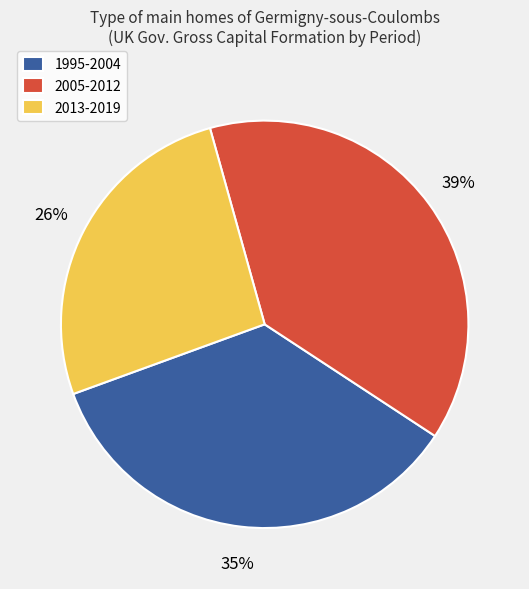

Approximately how many times larger is the value at 1995-2004 compared to 2005-2012?

0.9